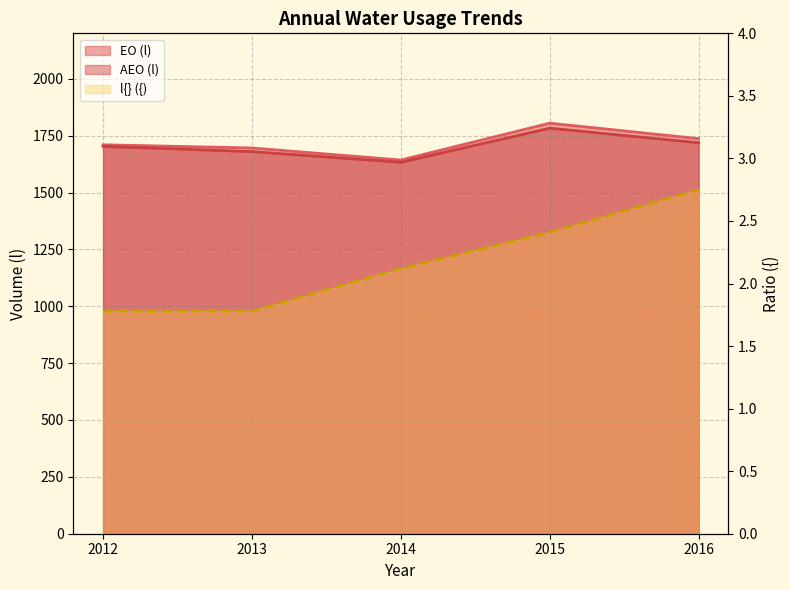

What is the difference between the maximum and minimum values in the EO (l) series?

162.0